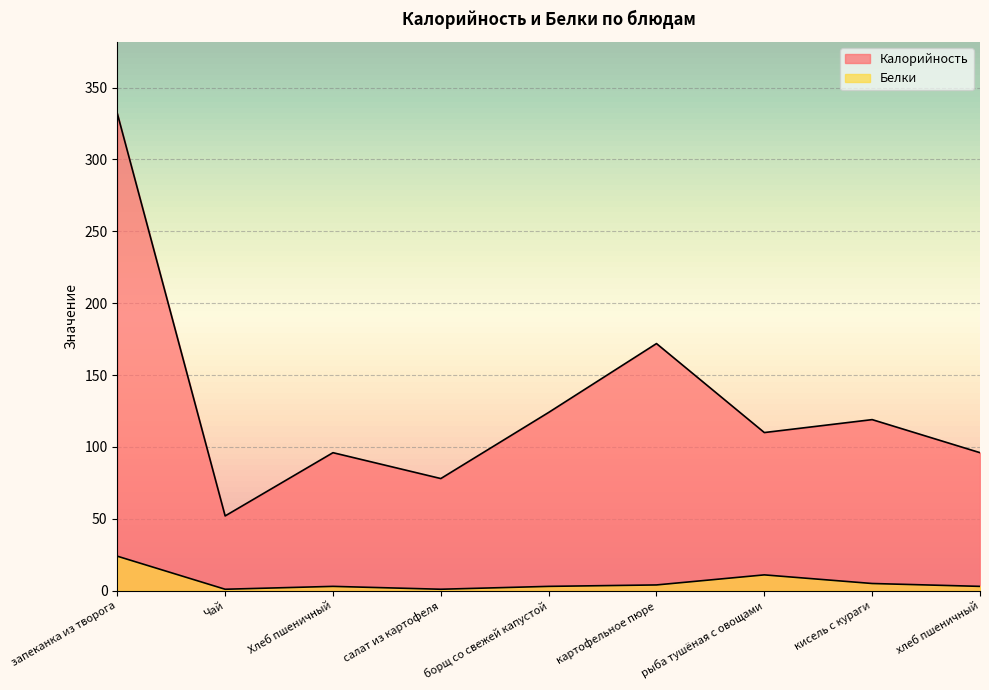

True or false: Белки and Калорийность intersect in this chart.

False